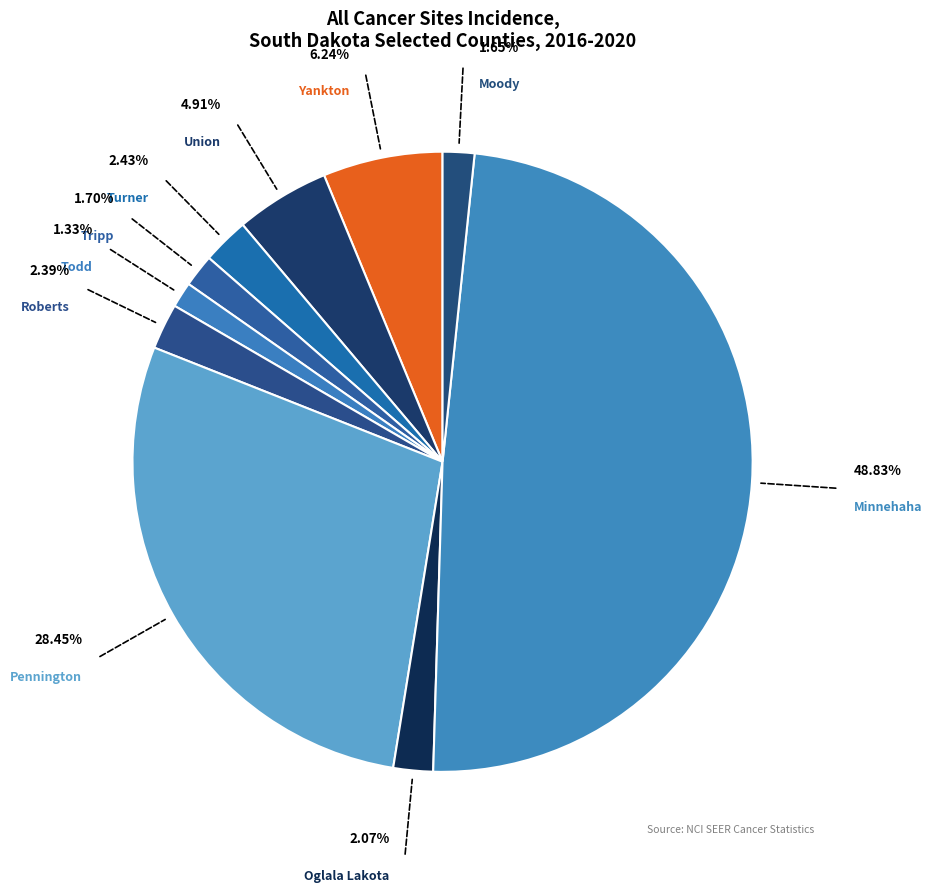

How many slices are in this pie chart?

10